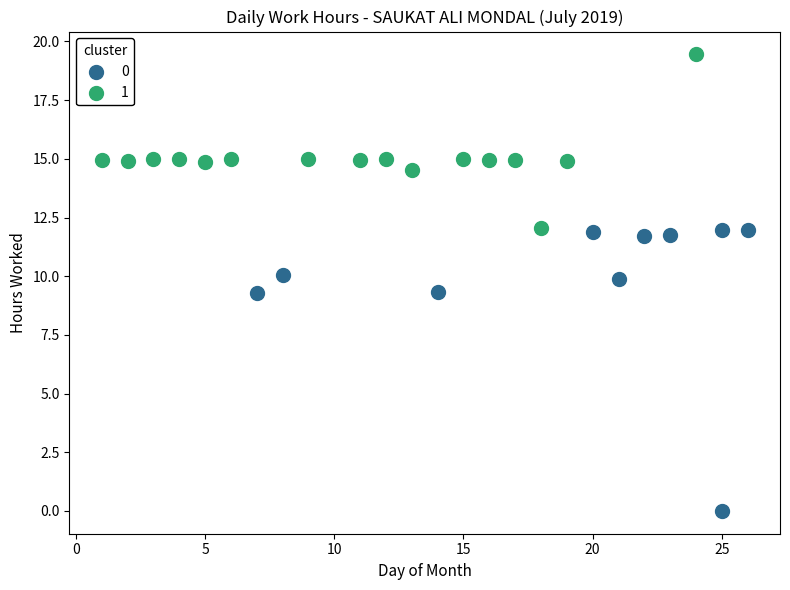

What are all the series names shown in the legend?

0, 1